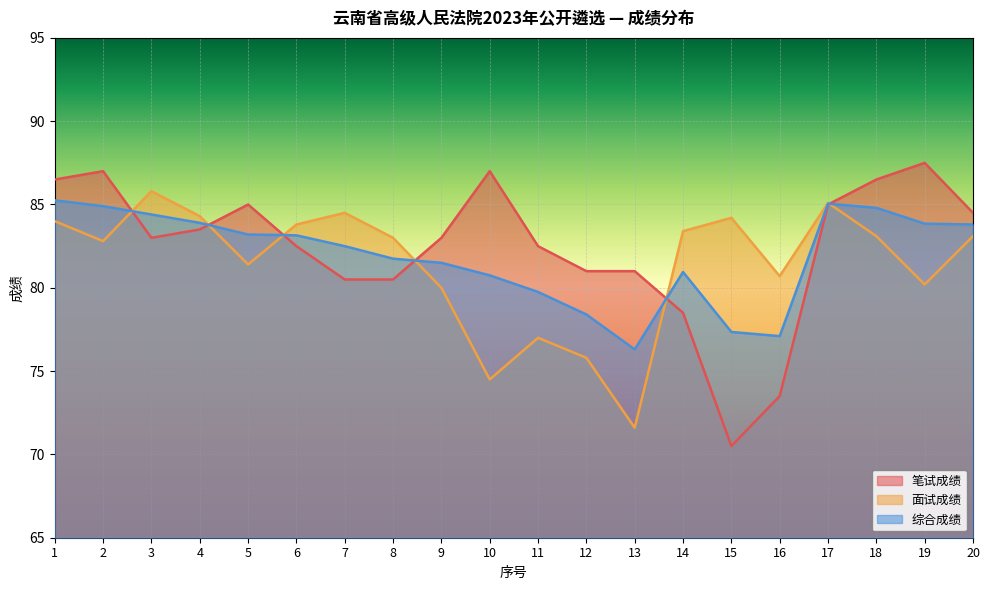

Where does the 笔试成绩 series first go above 83?

1